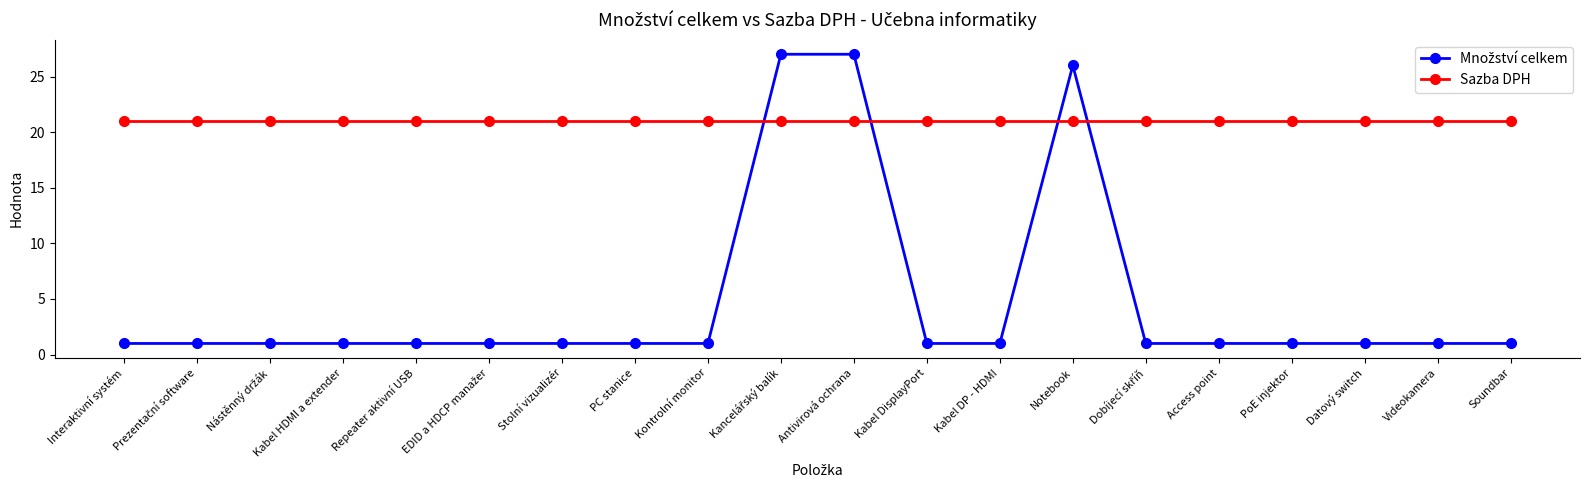

What is the approximate value of Sazba DPH at Videokamera?

21